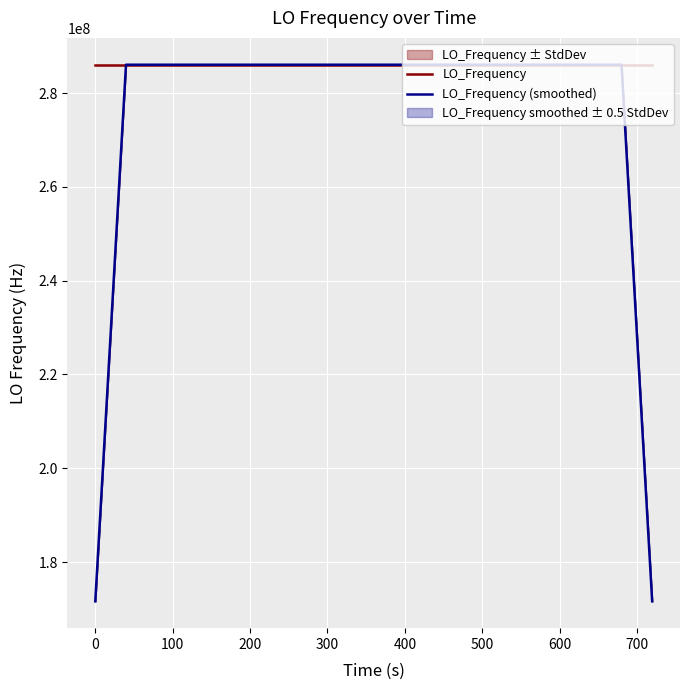

What is the maximum value for LO_Frequency?

286047007.6